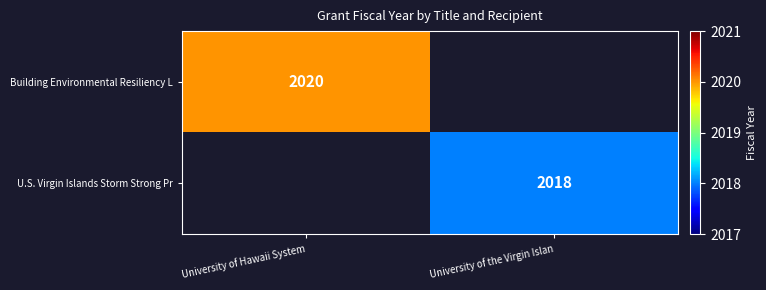

True or false: Building Environmental Resiliency L has a value of 2789 at University of Hawaii System.

False